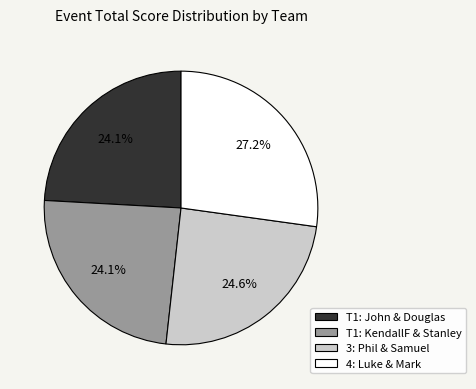

Does any single category account for the majority?

No